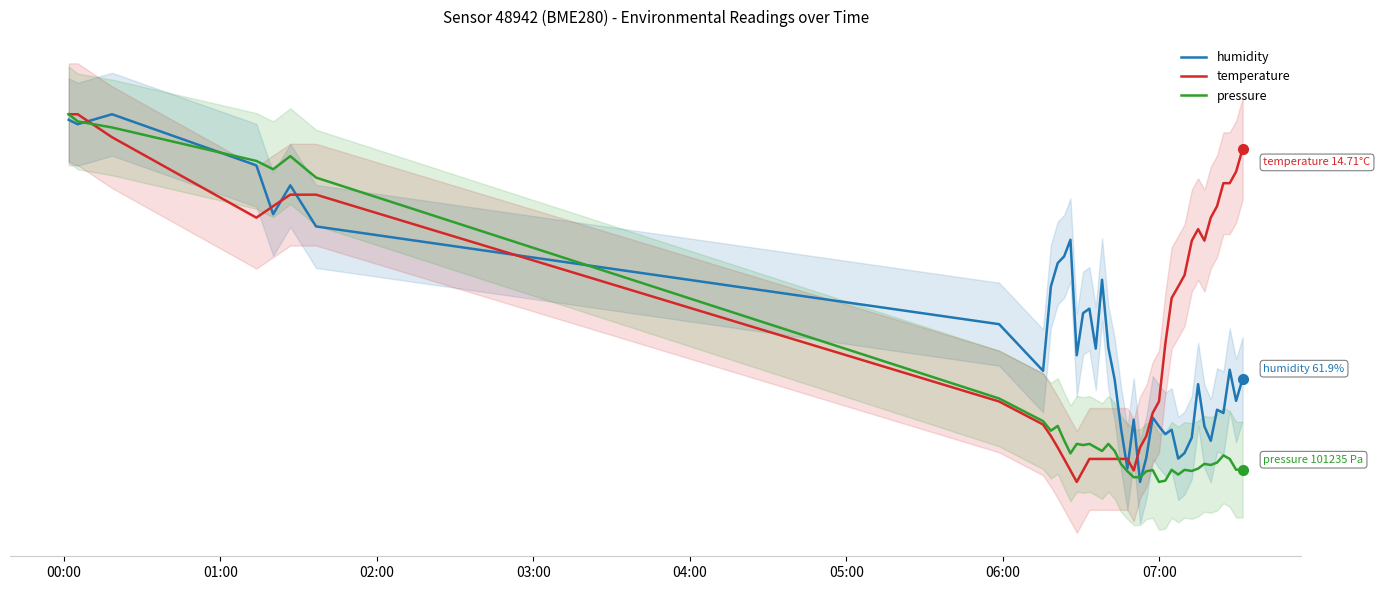

At which label does temperature first exceed 62?

00:00